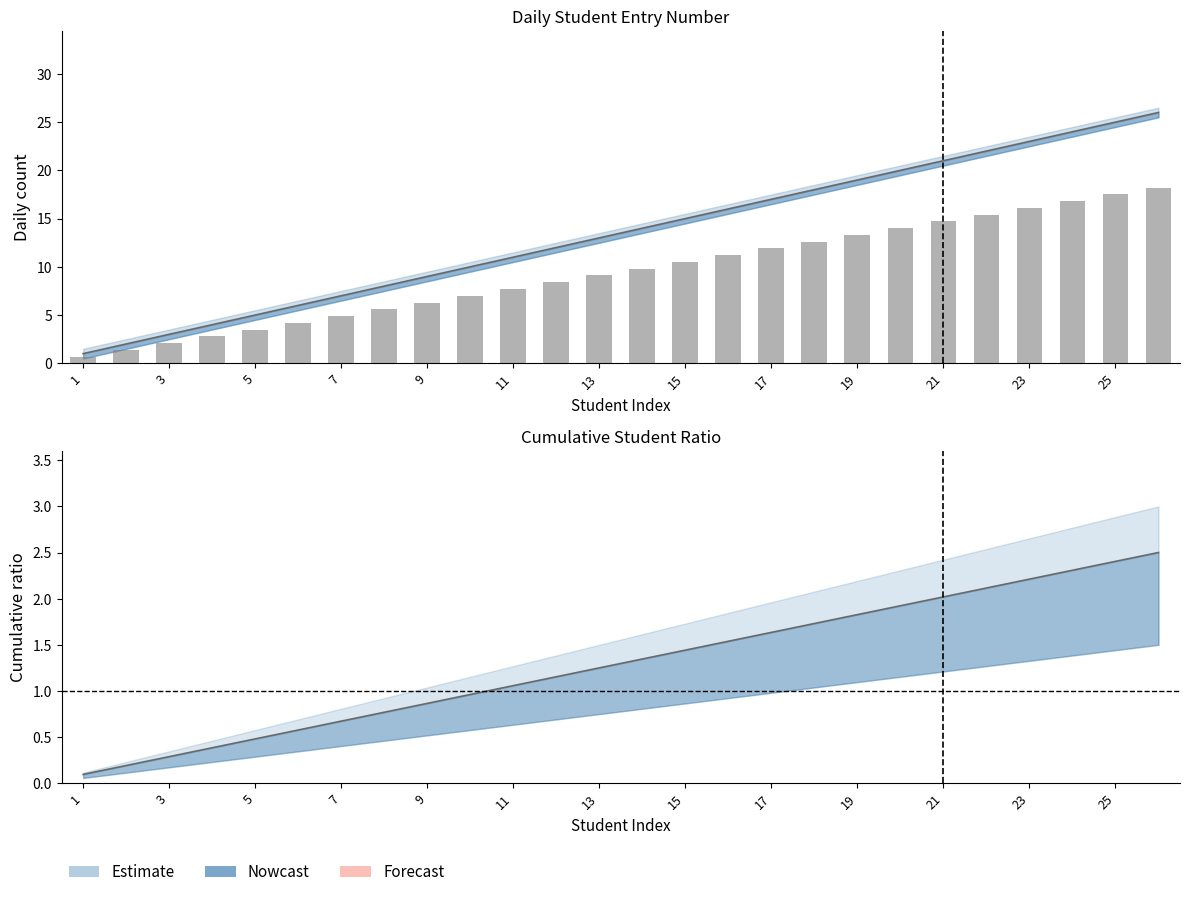

Where does the Cumulative Count series first go above 1?

11